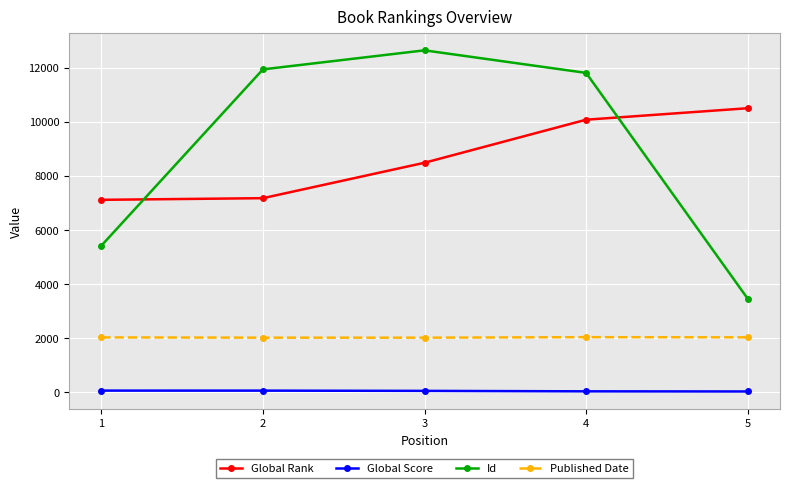

Which series has the largest total across all categories?

Id